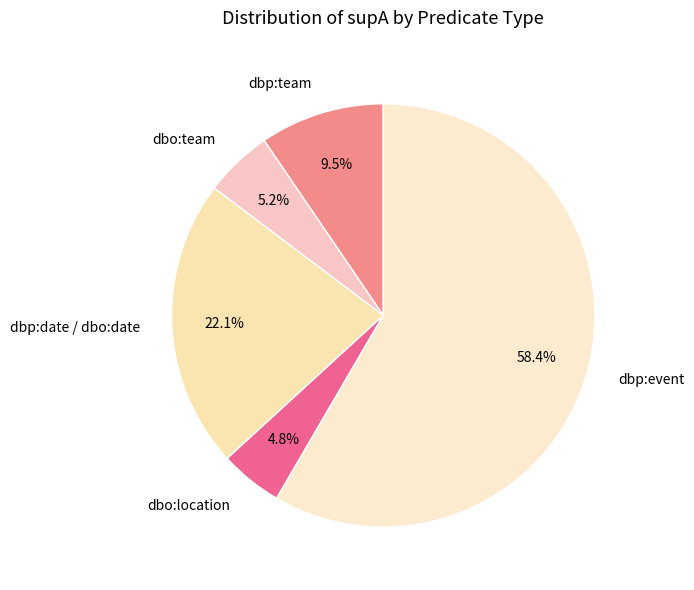

What percentage do dbp:team and dbp:event together represent?

67.9%